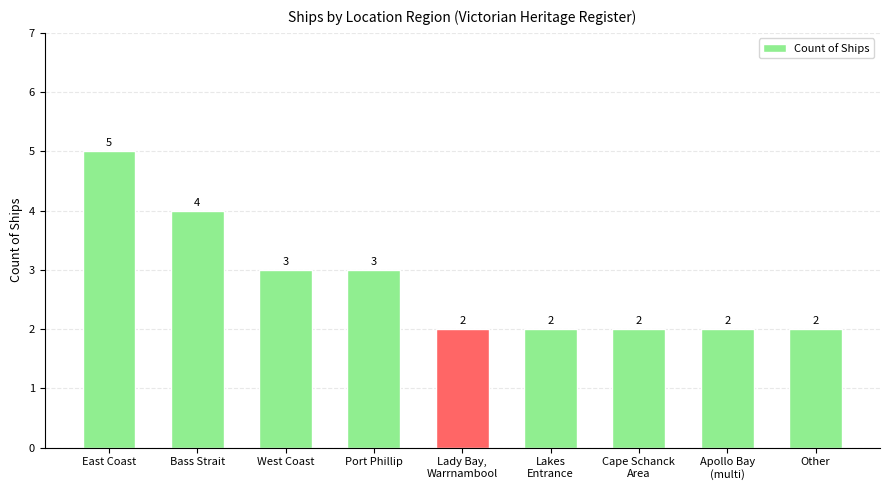

What is the greatest value displayed?

5